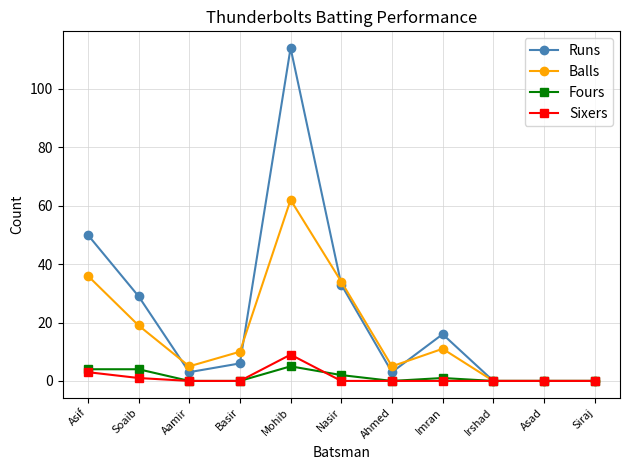

Which series has the widest spread of values?

Runs